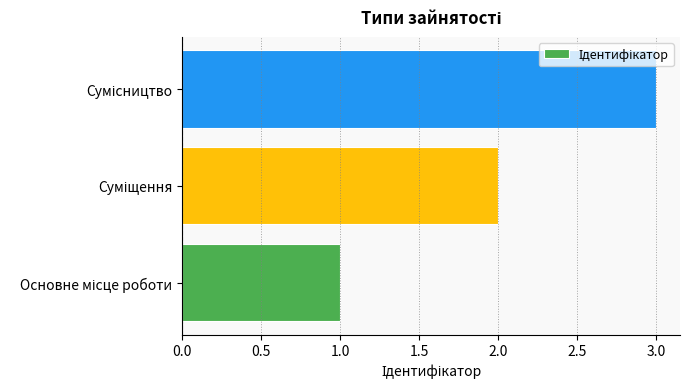

How many values are between 1 and 3?

3